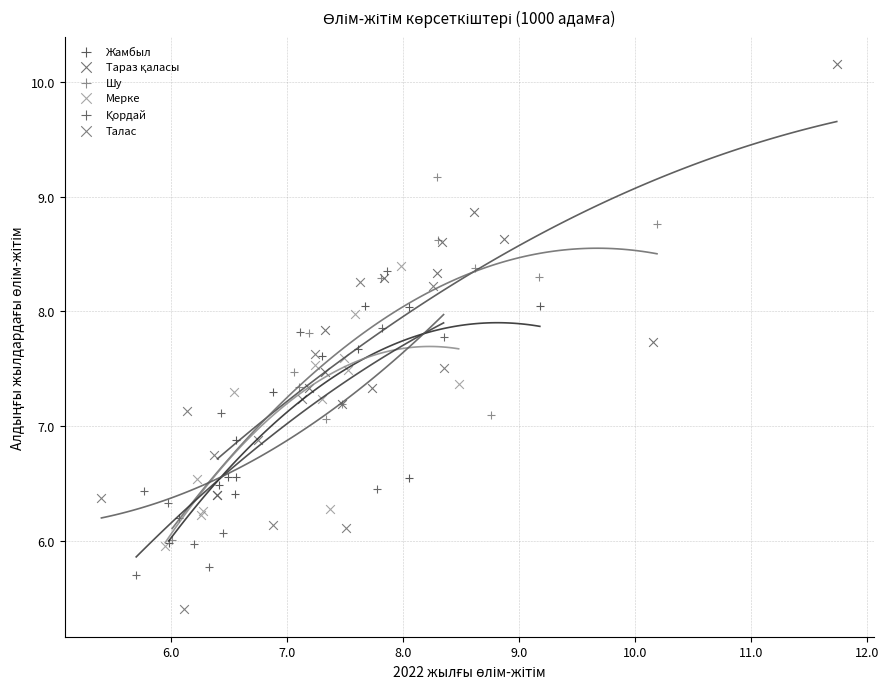

Which series contains the lowest Y value?

Талас